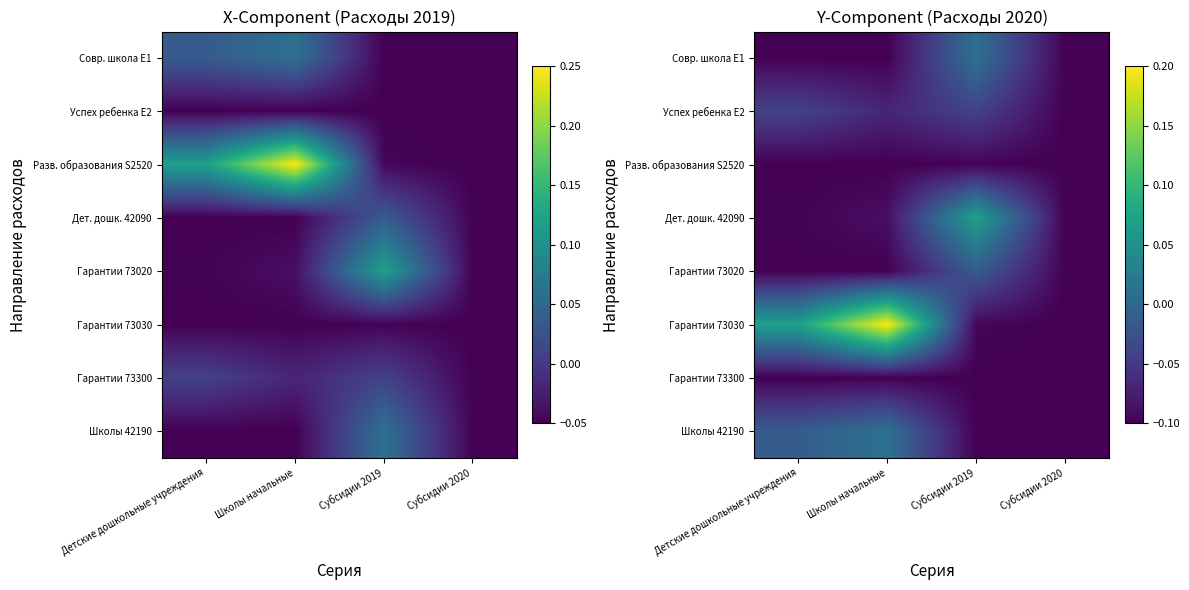

Is the value of Разв. образования S2520 at Субсидии 2020 greater than the value of Успех ребенка E2 at Детские дошкольные учреждения?

No